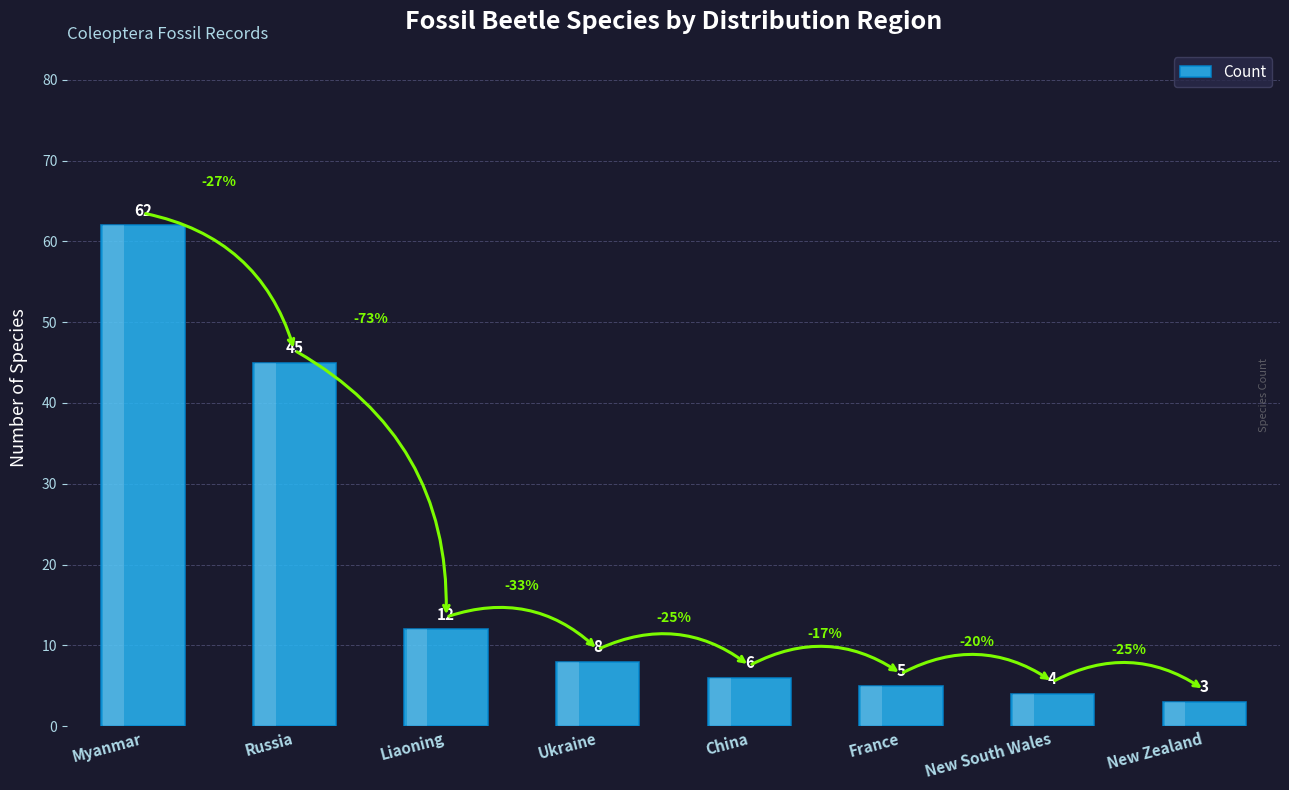

What is the difference between the values at New Zealand and Russia?

42